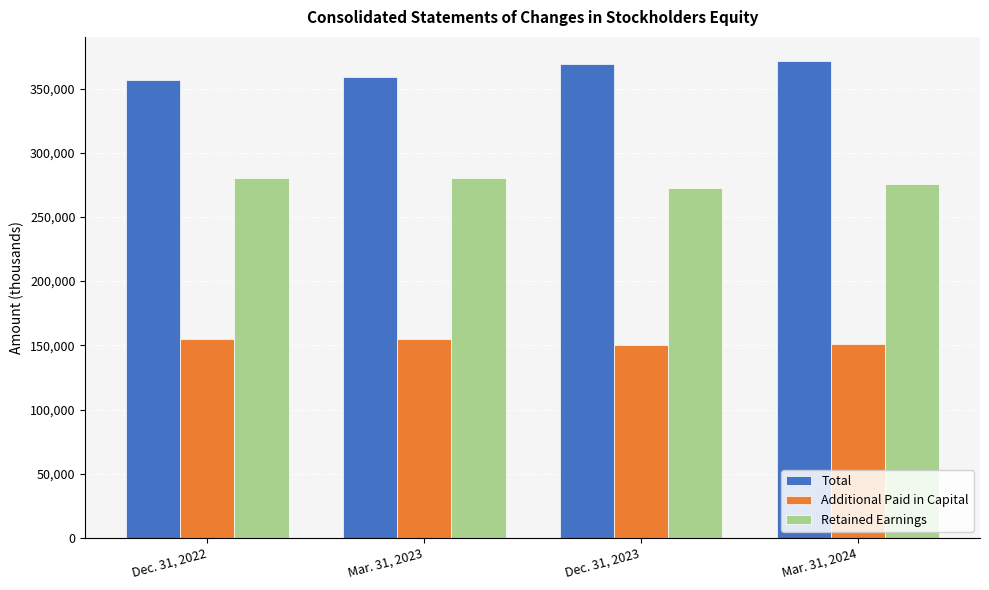

At how many categories does at least one series exceed 235181?

4